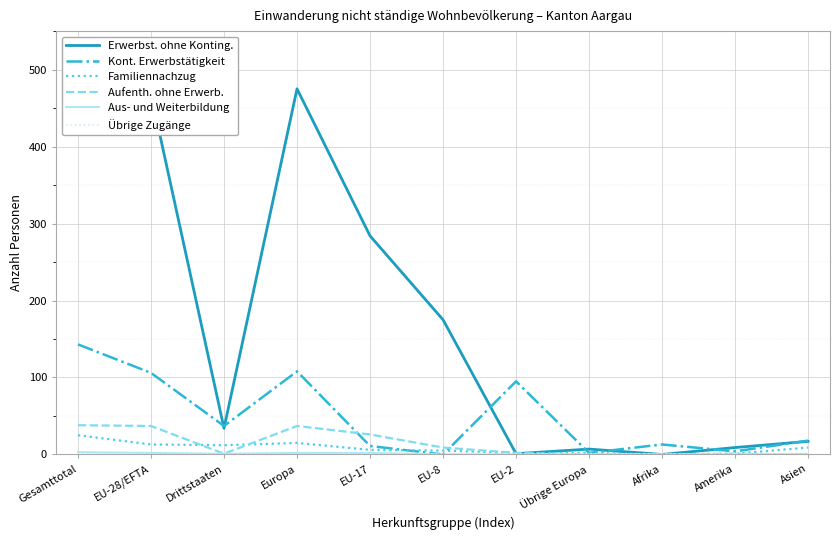

What is the sum of the Erwerbst. ohne Konting. values at Amerika and EU-8?

184